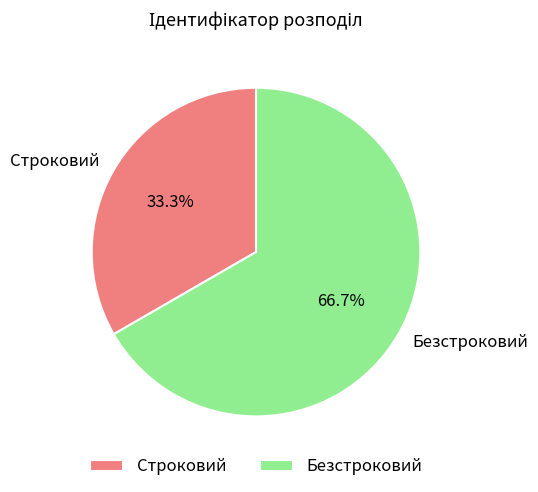

To the nearest percent, what is the combined percentage of Безстроковий and Строковий?

100%